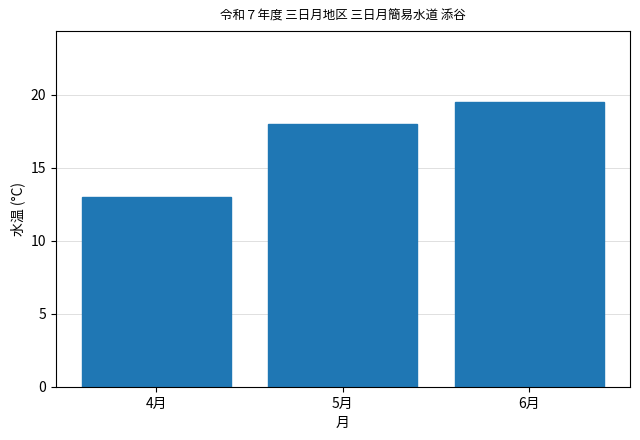

Reading right to left, list all the values displayed in this chart.

19.5	18.0	13.0